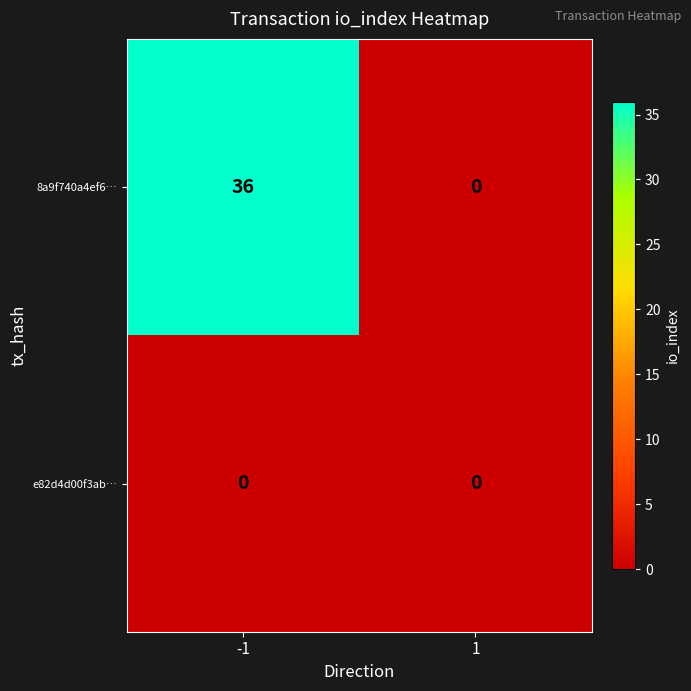

The value of 8a9f740a4ef6… at -1 is 63. True or false?

False